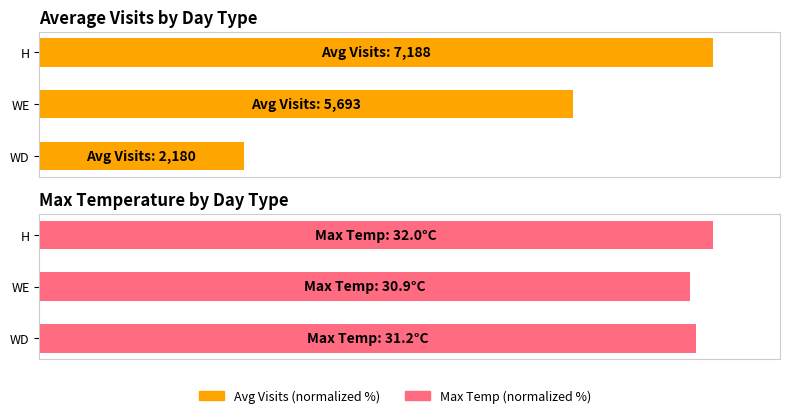

Rank the series by their average value, from highest to lowest.

Max Temp (normalized %), Avg Visits (normalized %)